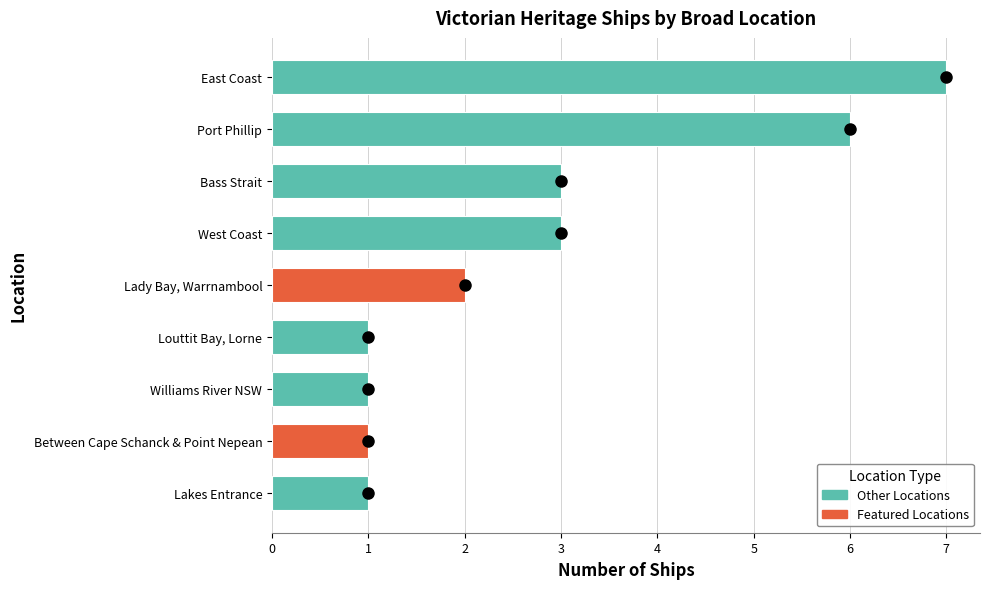

What is the difference between the values at Lakes Entrance and Williams River NSW?

0